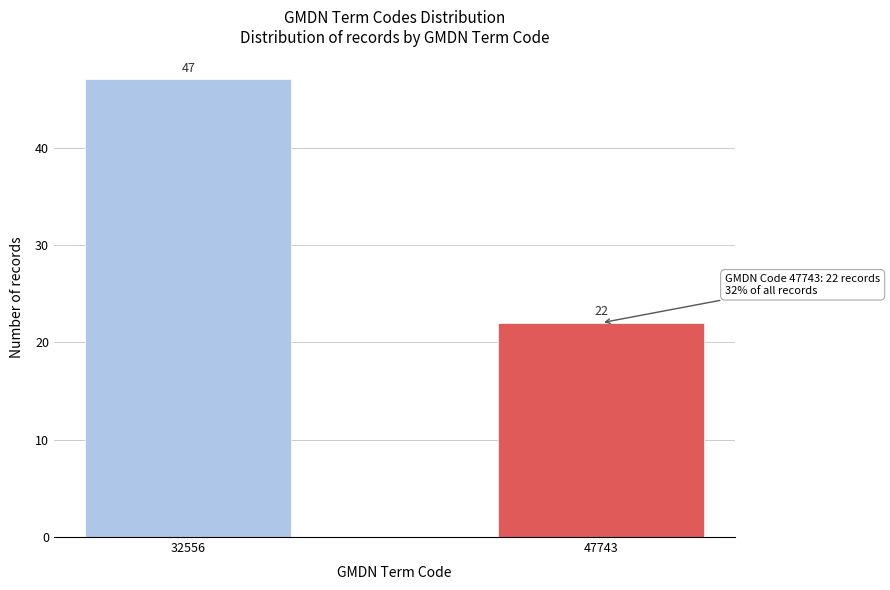

Reading left to right, what are all the values shown in this chart?

47	22